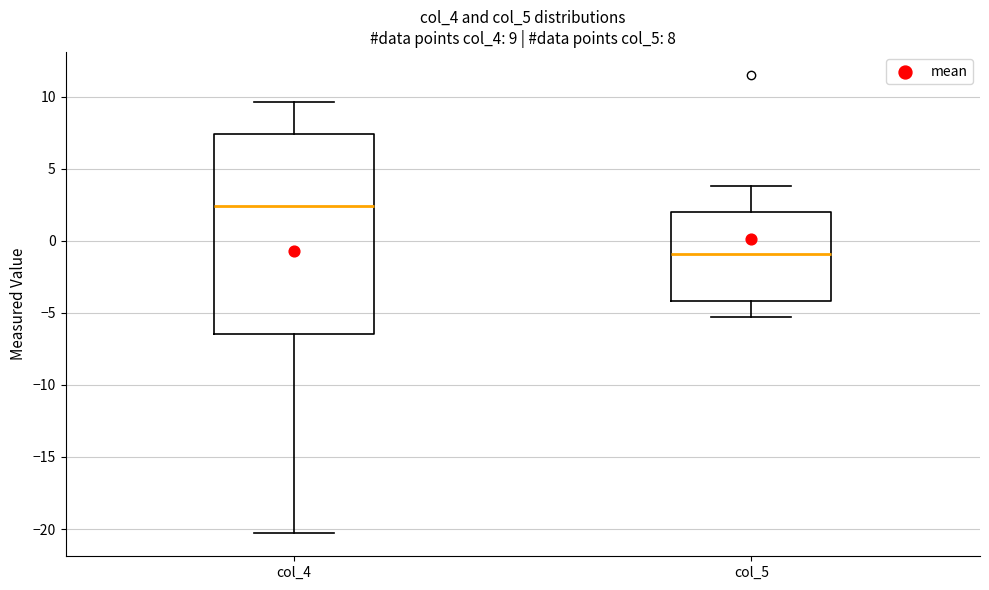

Which box's median line is the lowest?

col_5